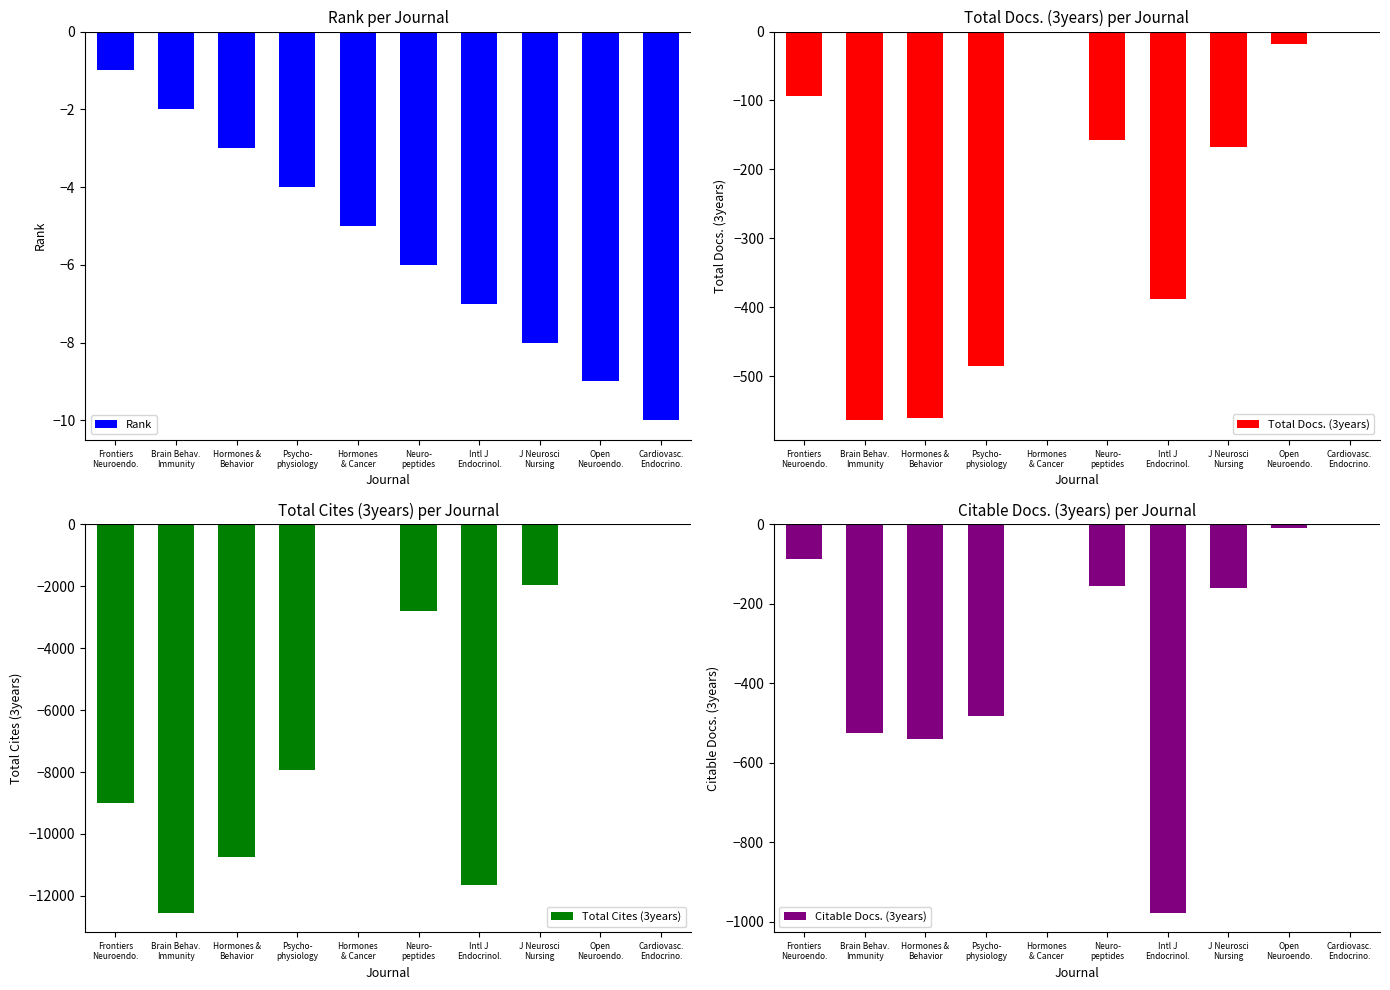

What are all the series names shown in the legend?

Rank, Total Docs. (3years), Total Cites (3years), Citable Docs. (3years)